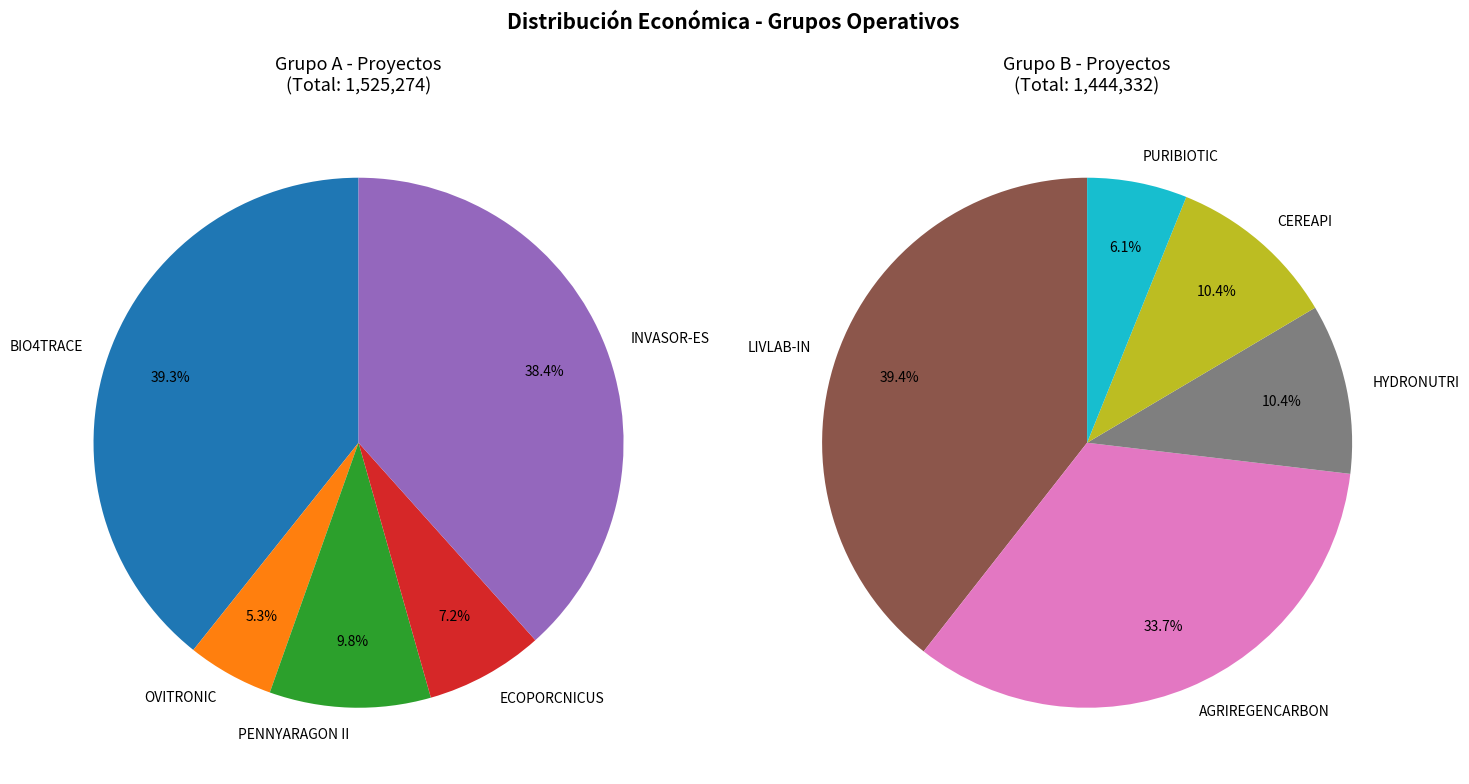

Is there any slice that represents more than half of the pie?

No